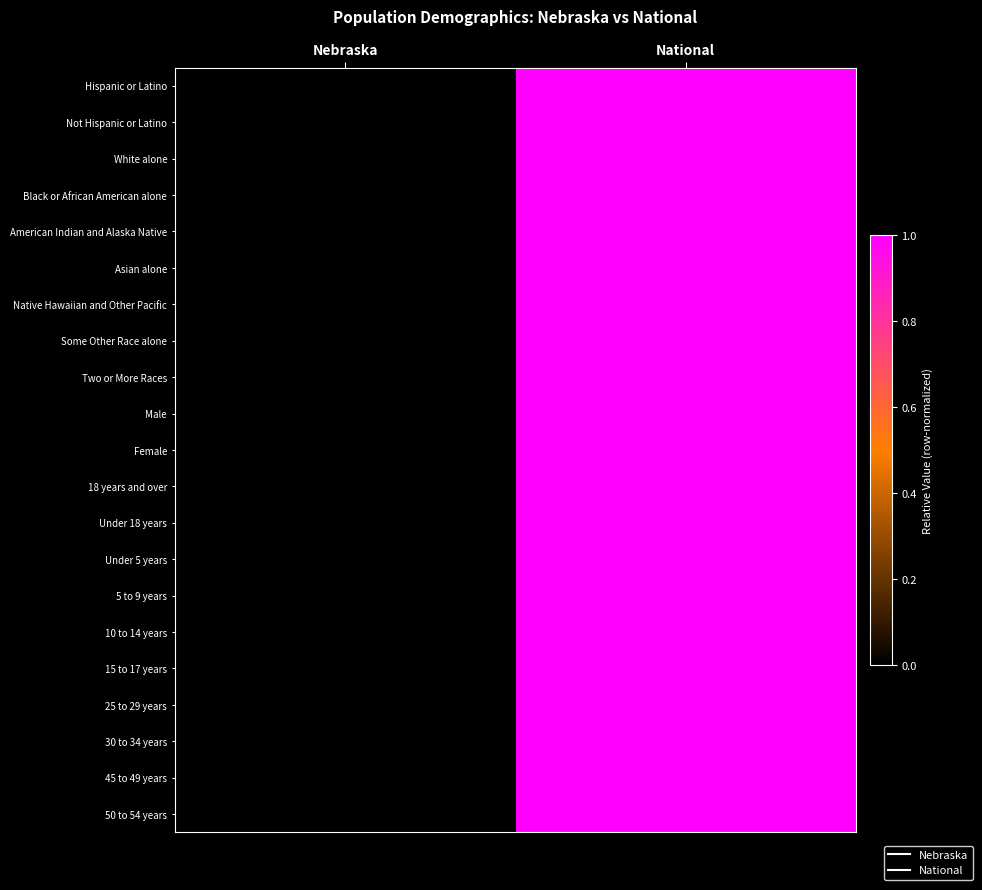

Rank the series at National from lowest to highest value.

Hispanic or Latino, Not Hispanic or Latino, White alone, Black or African American alone, American Indian and Alaska Native, Asian alone, Native Hawaiian and Other Pacific, Some Other Race alone, Two or More Races, Male, Female, 18 years and over, Under 18 years, Under 5 years, 5 to 9 years, 10 to 14 years, 15 to 17 years, 25 to 29 years, 30 to 34 years, 45 to 49 years, 50 to 54 years